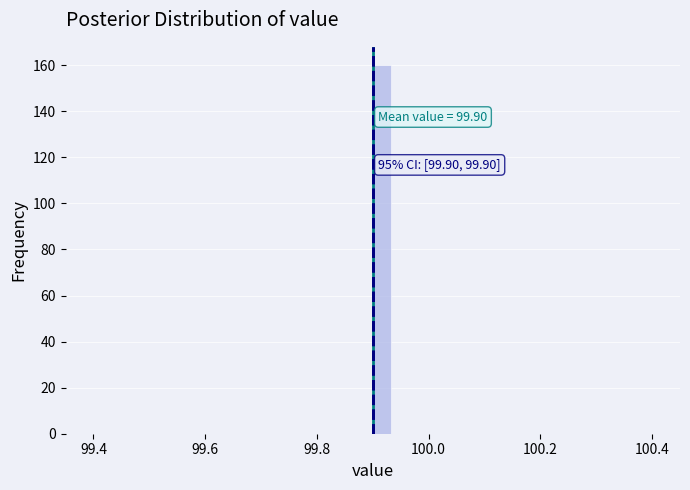

Around what value on the x-axis is the tallest bar? Give the approximate position of its centre, as read against the axis.

99.92